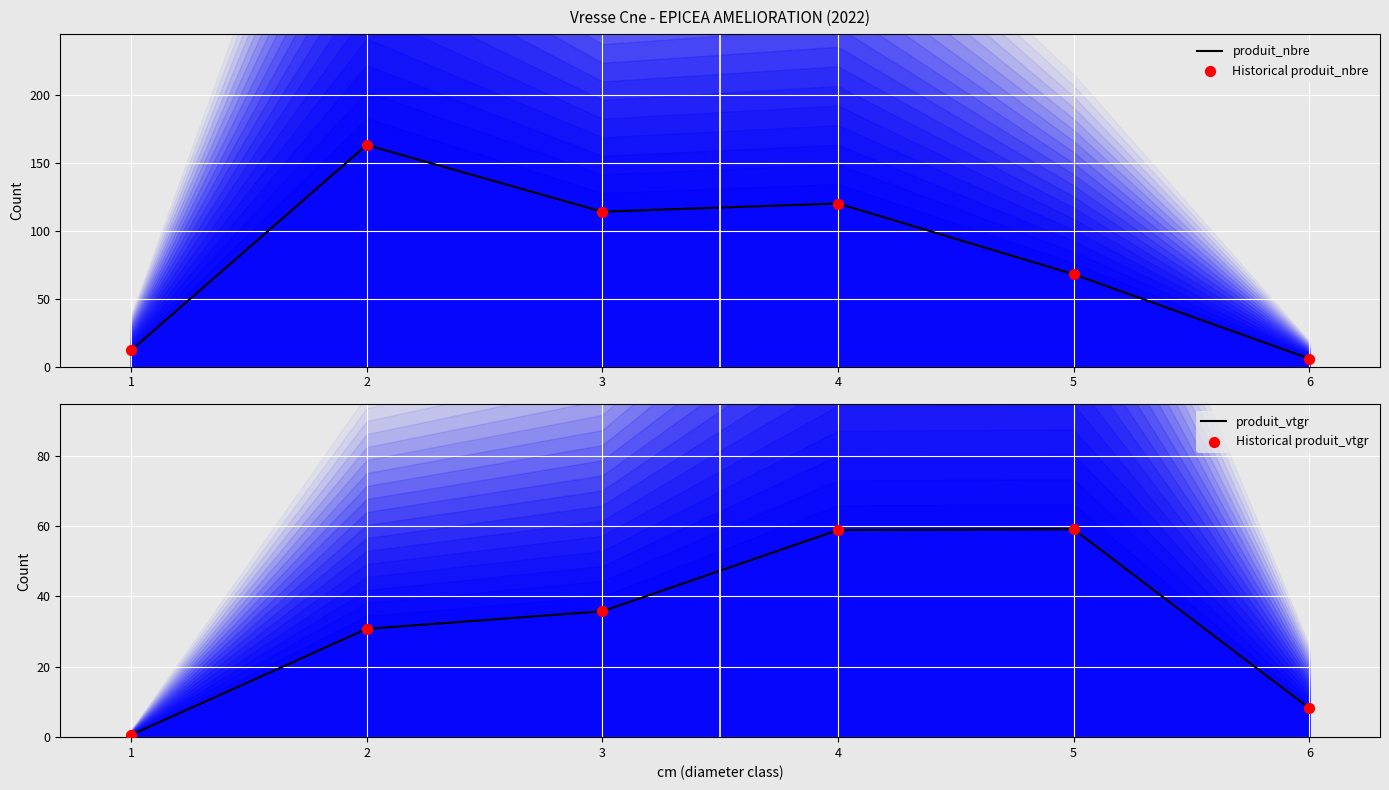

Rank the categories by produit_nbre value from lowest to highest.

6, 1, 5, 3, 4, 2